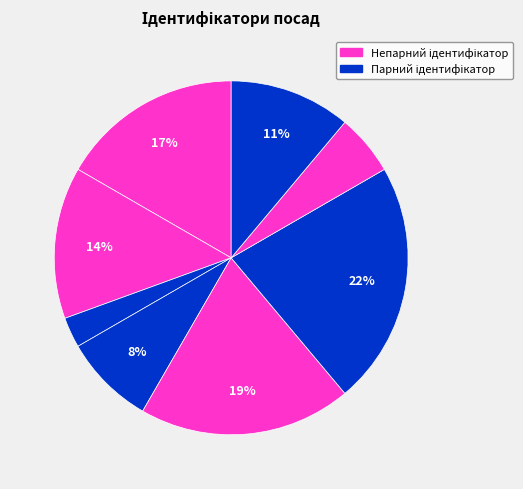

To the nearest percent, what is the difference between the largest and smallest slice percentages?

19%